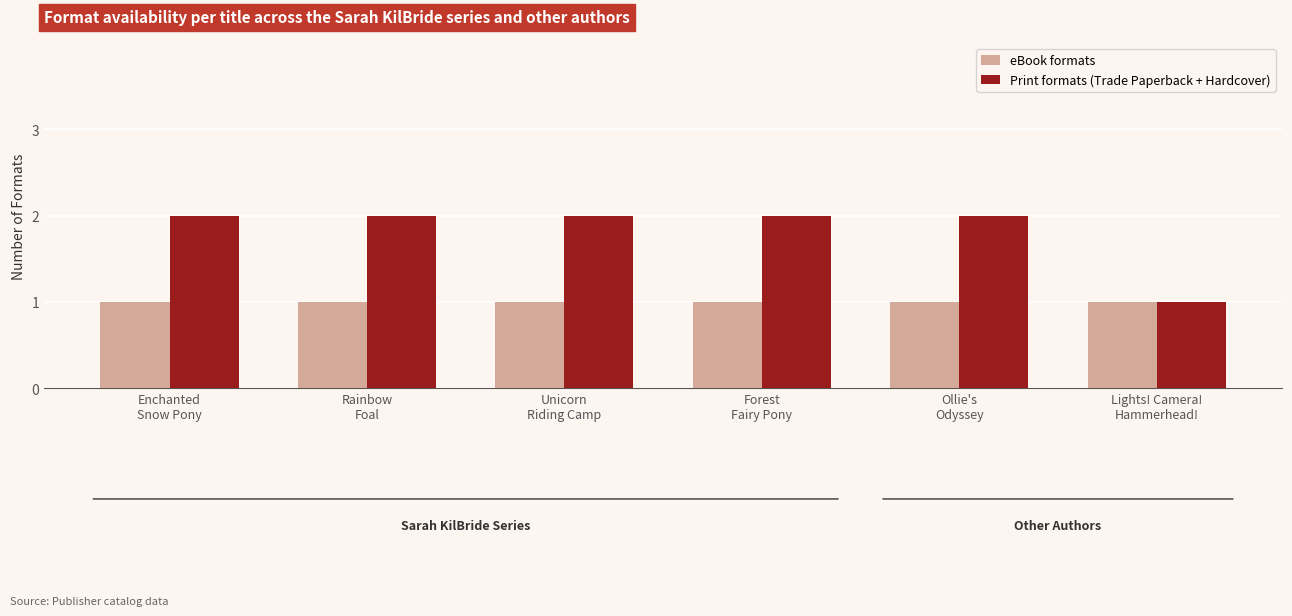

The value of Print formats (Trade Paperback + Hardcover) at Forest
Fairy Pony is 2. True or false?

True